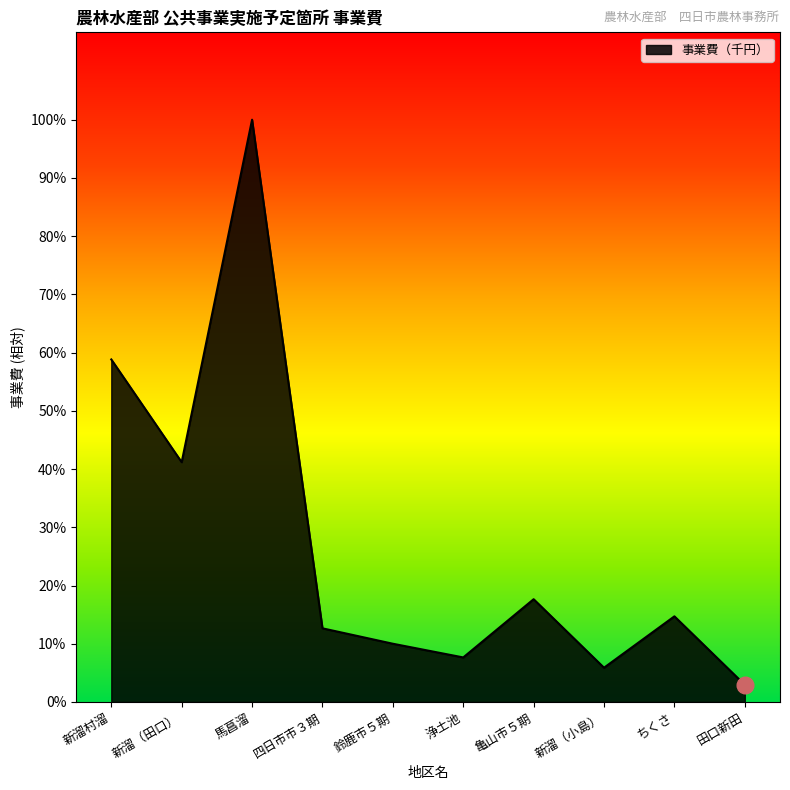

What is the difference between the second highest and second lowest values?

90000